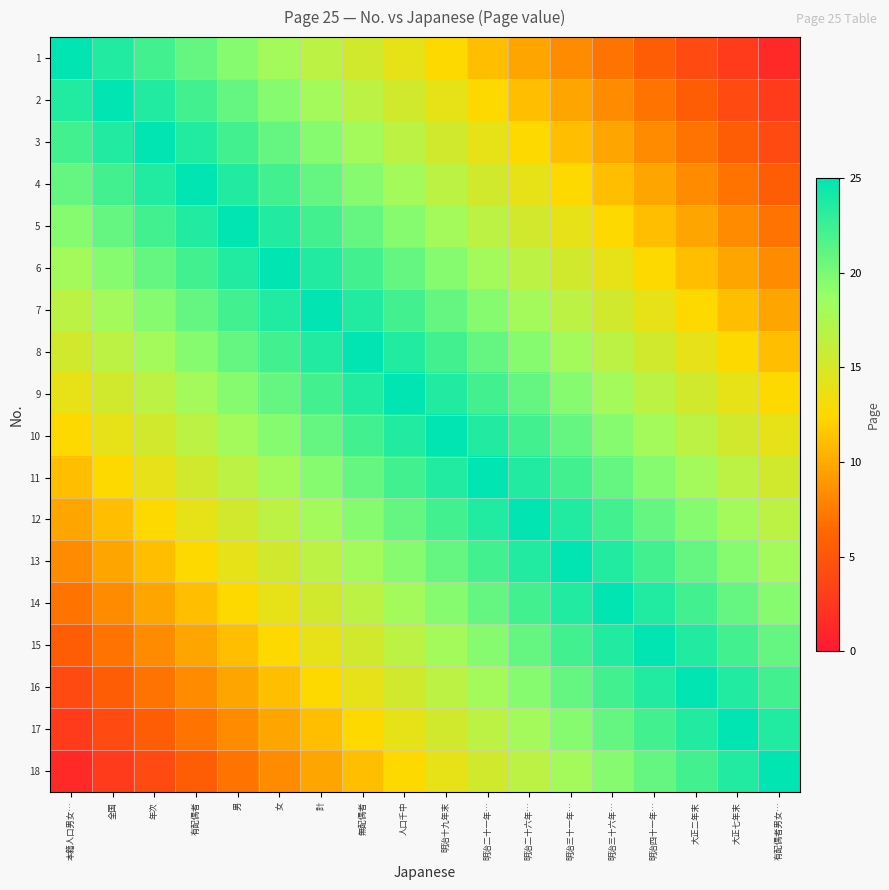

Which has a higher value, 明治三十一年… or 本籍人口男女…?

本籍人口男女…